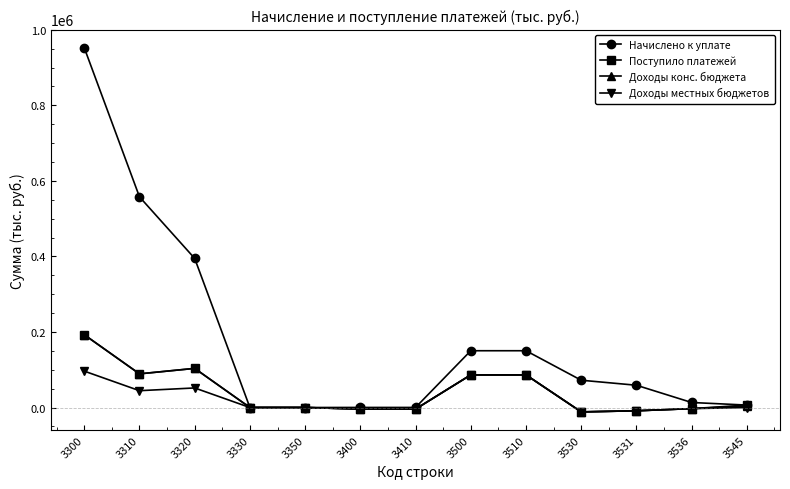

Is the value of Поступило платежей at 3500 greater than the value of Начислено к уплате at 3500?

No